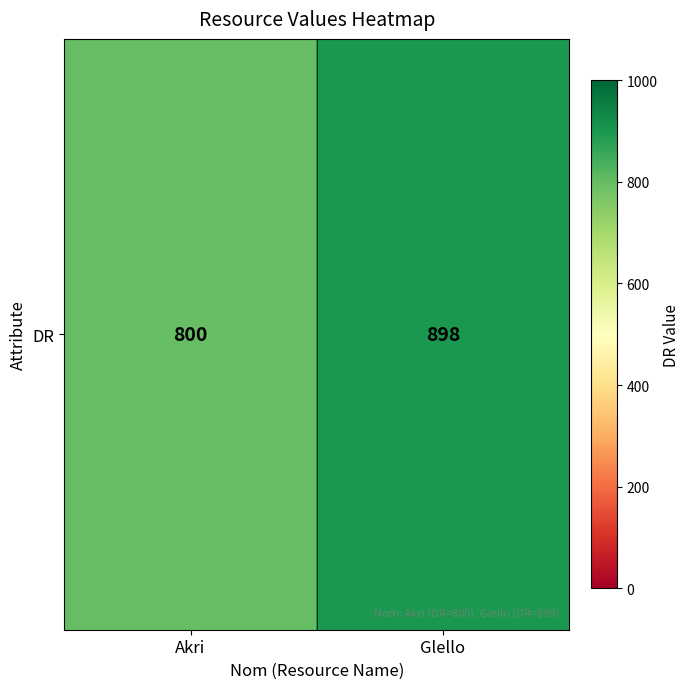

How many values are between 800 and 898?

2